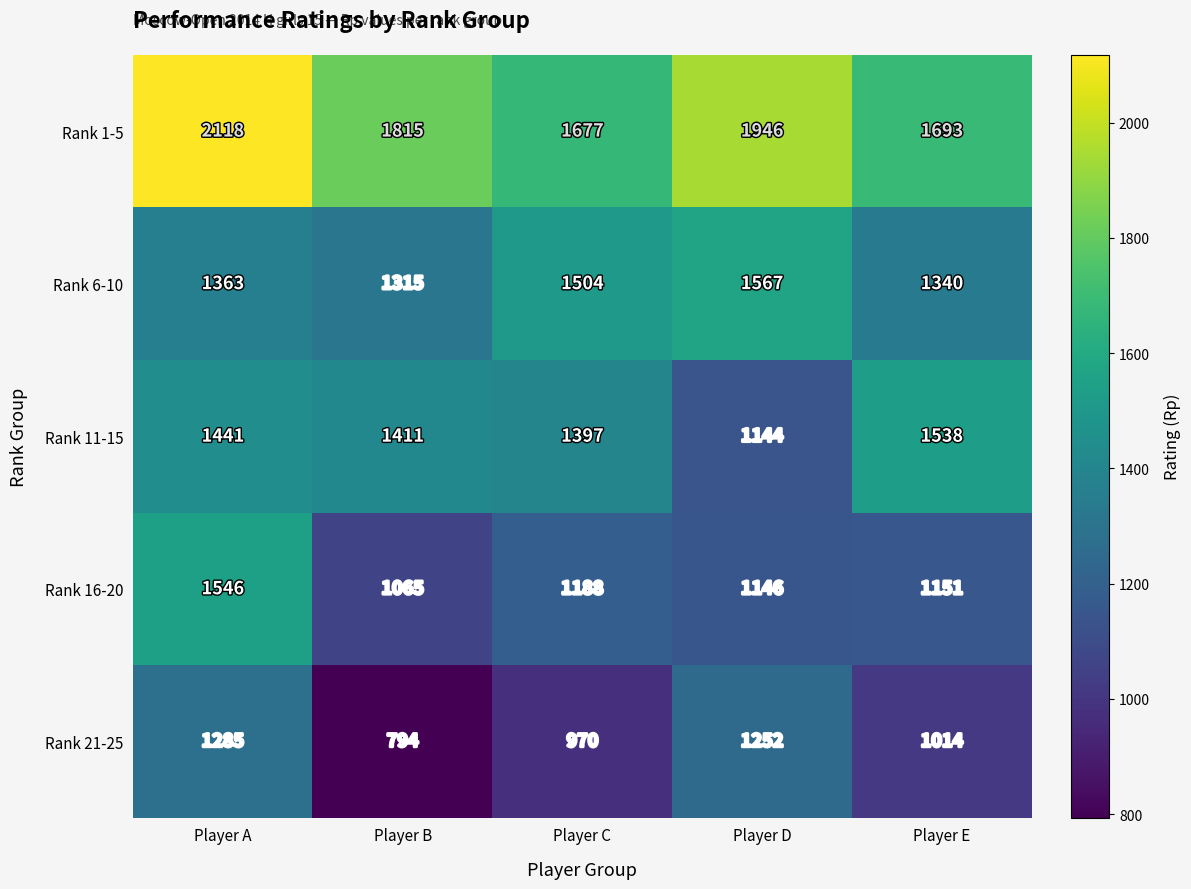

What is the greatest value displayed?

2118